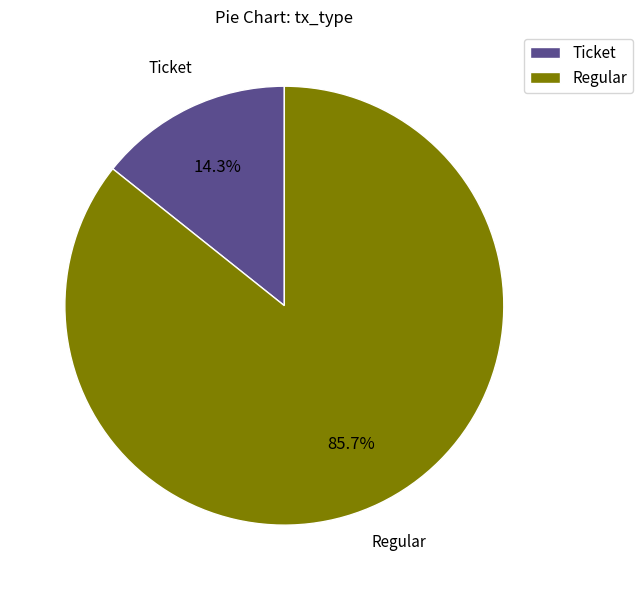

Approximately how many times larger is the value at Regular compared to Ticket?

6.0